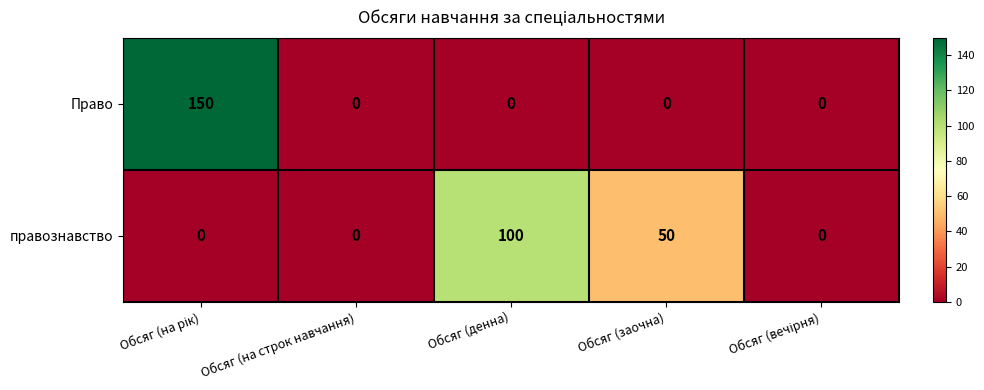

At how many categories does at least one series exceed 64?

2